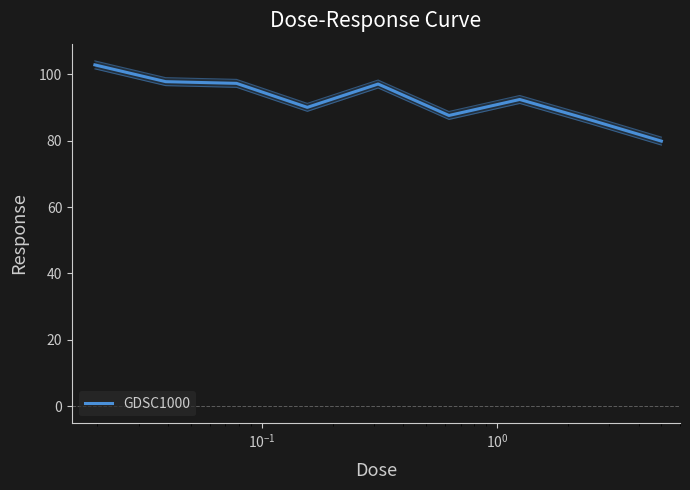

How many interior local valleys (lower than both neighbors) does the data have?

2